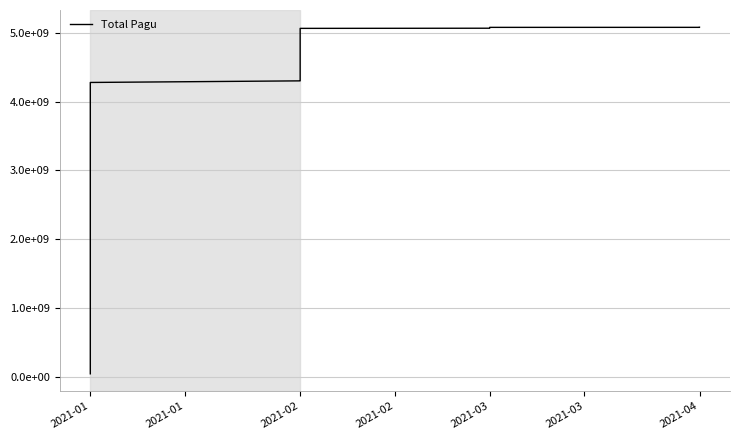

Read the value at 36, to the nearest 100.

5067657400